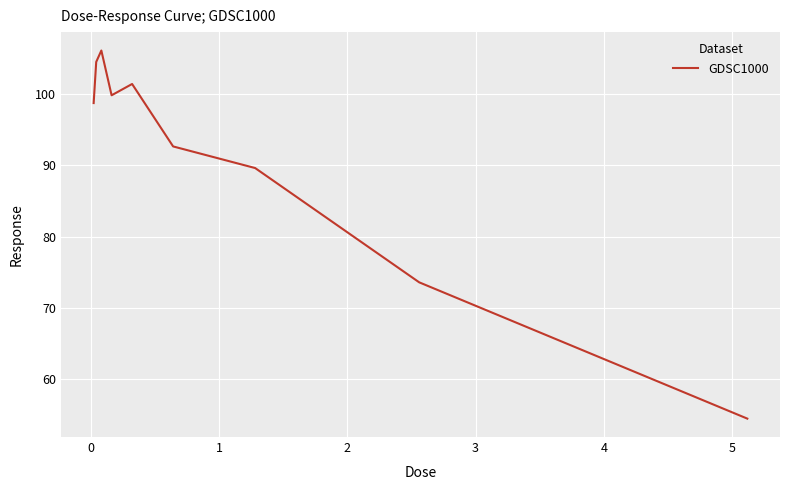

What is the maximum value shown in the chart?

106.1